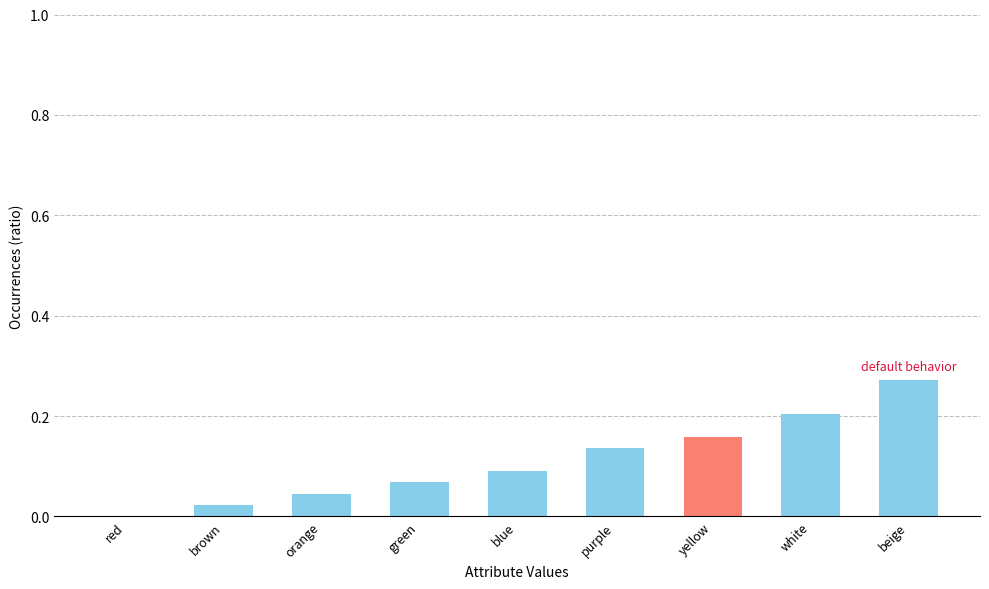

At which label is the value closest to 0?

red